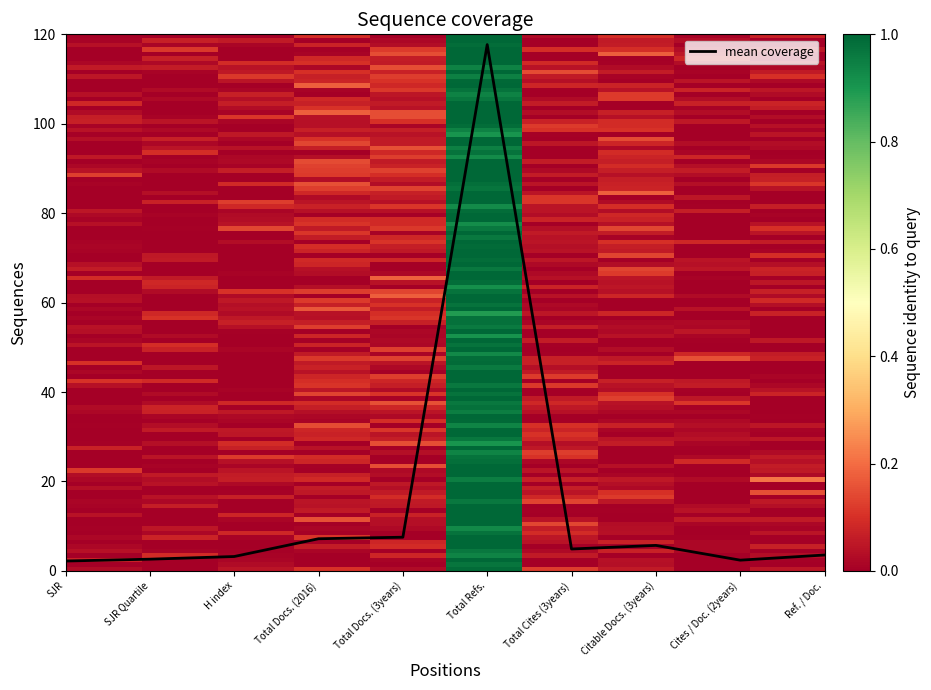

Which label corresponds to the largest value in the chart?

Total Refs.